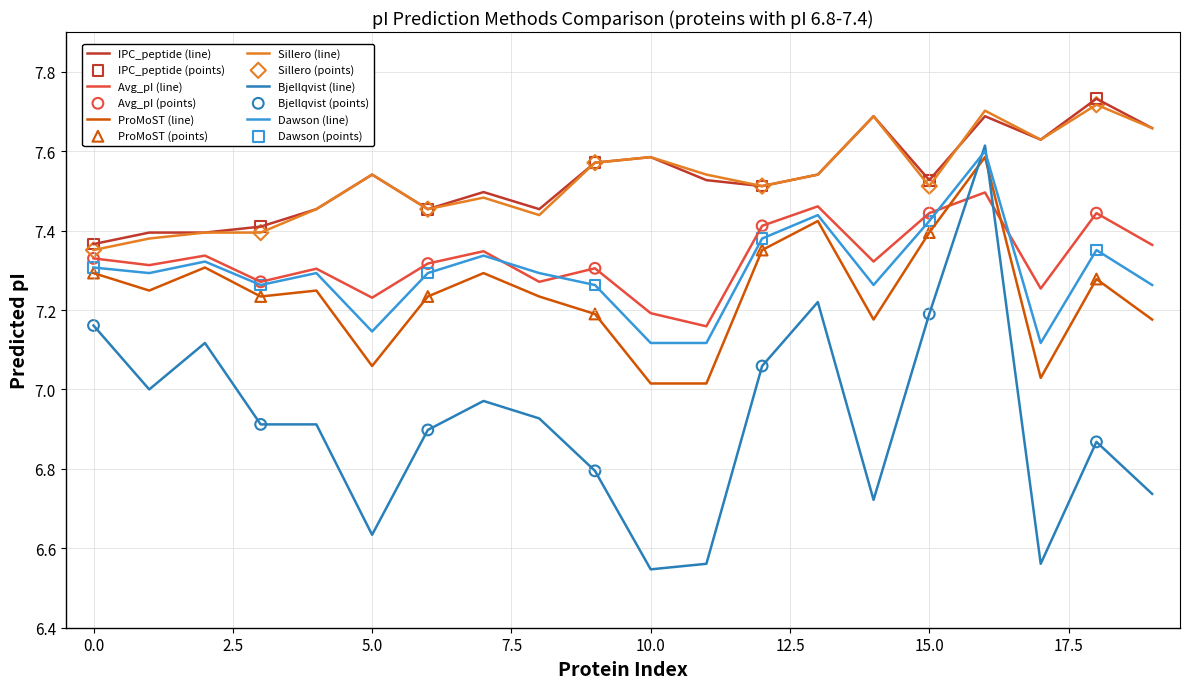

At how many categories does at least one series exceed 7?

20